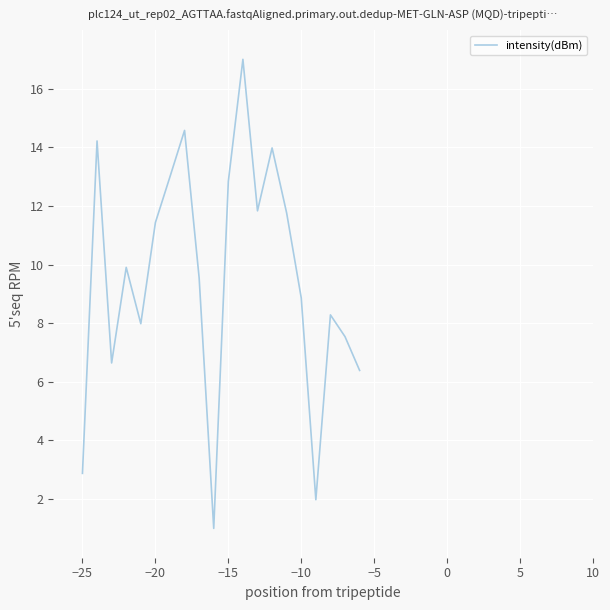

What is the greatest value displayed?

17.0